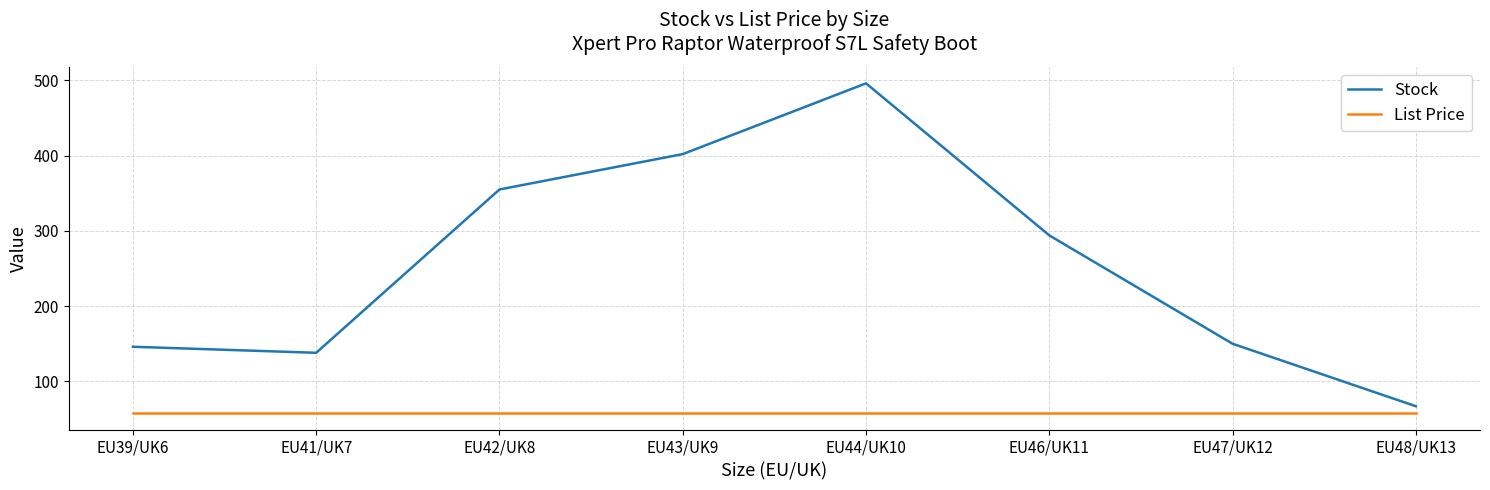

At which label does Stock reach its peak?

EU44/UK10